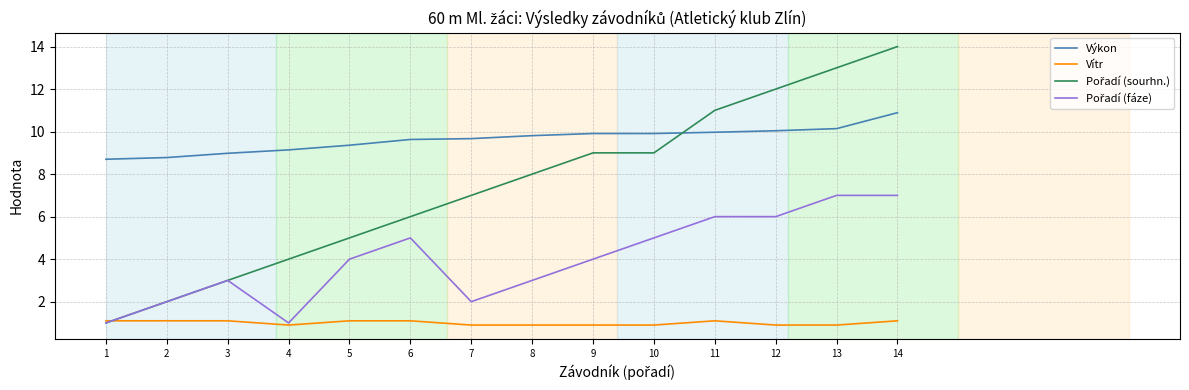

True or false: Vítr and Výkon intersect in this chart.

False